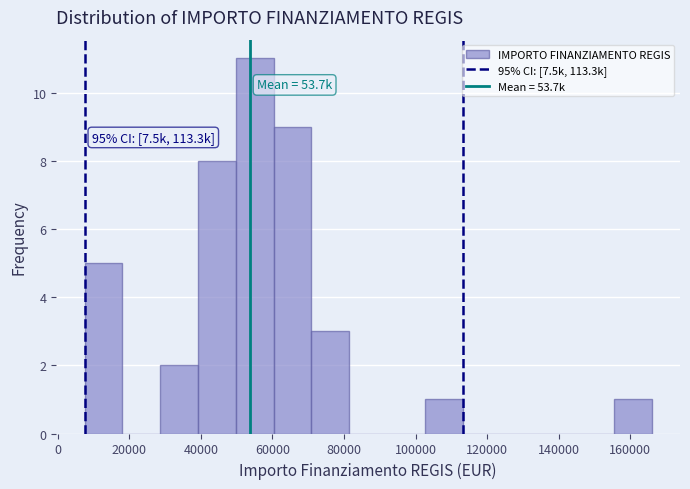

Which range on the x-axis has the tallest bar?

50000 to 60000